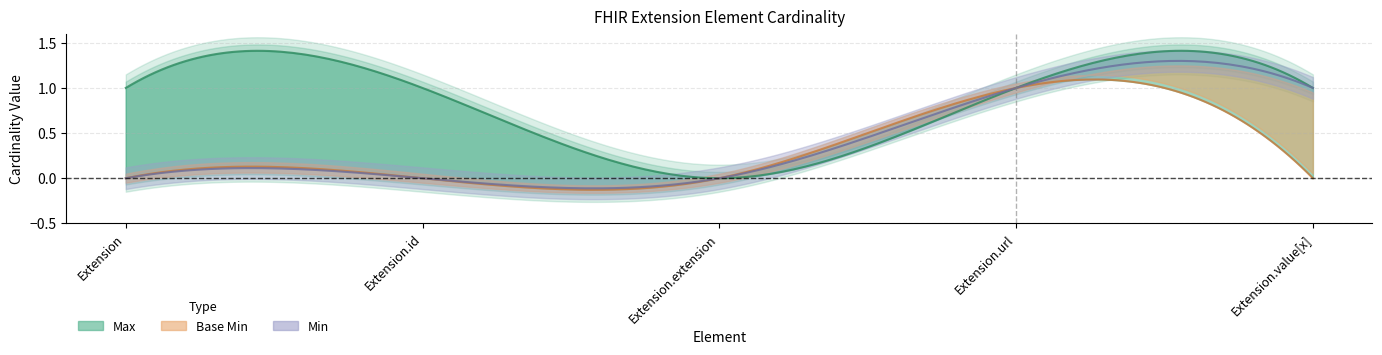

How many positive values does the Min series have?

2